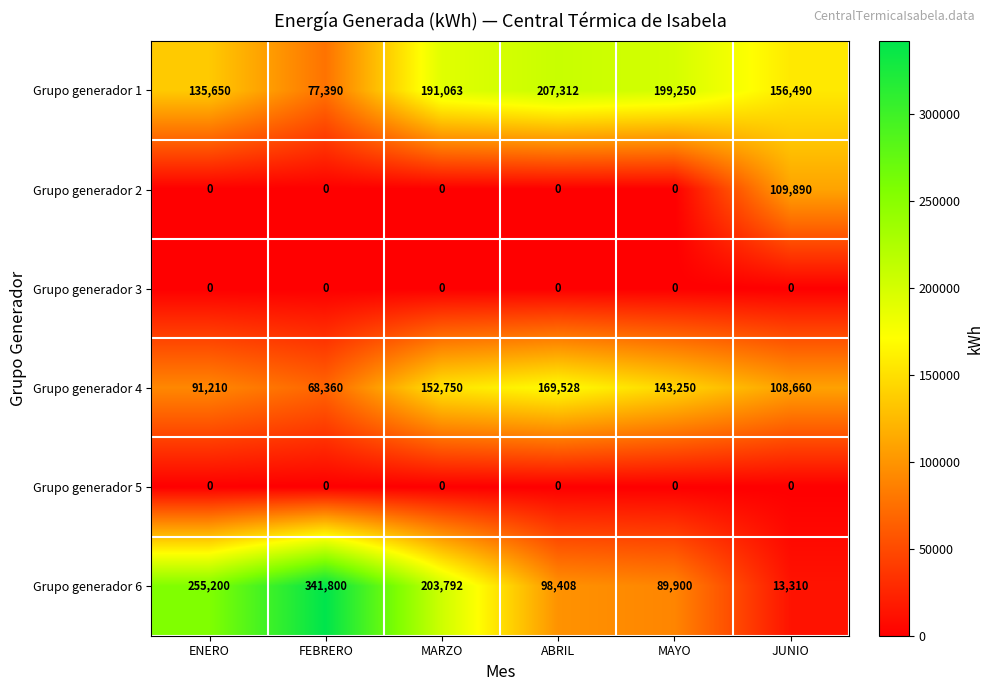

Which series has the widest spread of values?

Grupo generador 6